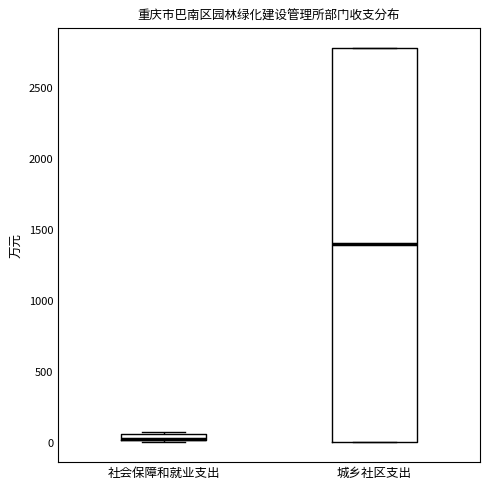

Comparing the boxes themselves (not the whiskers), which one is the tallest?

城乡社区支出